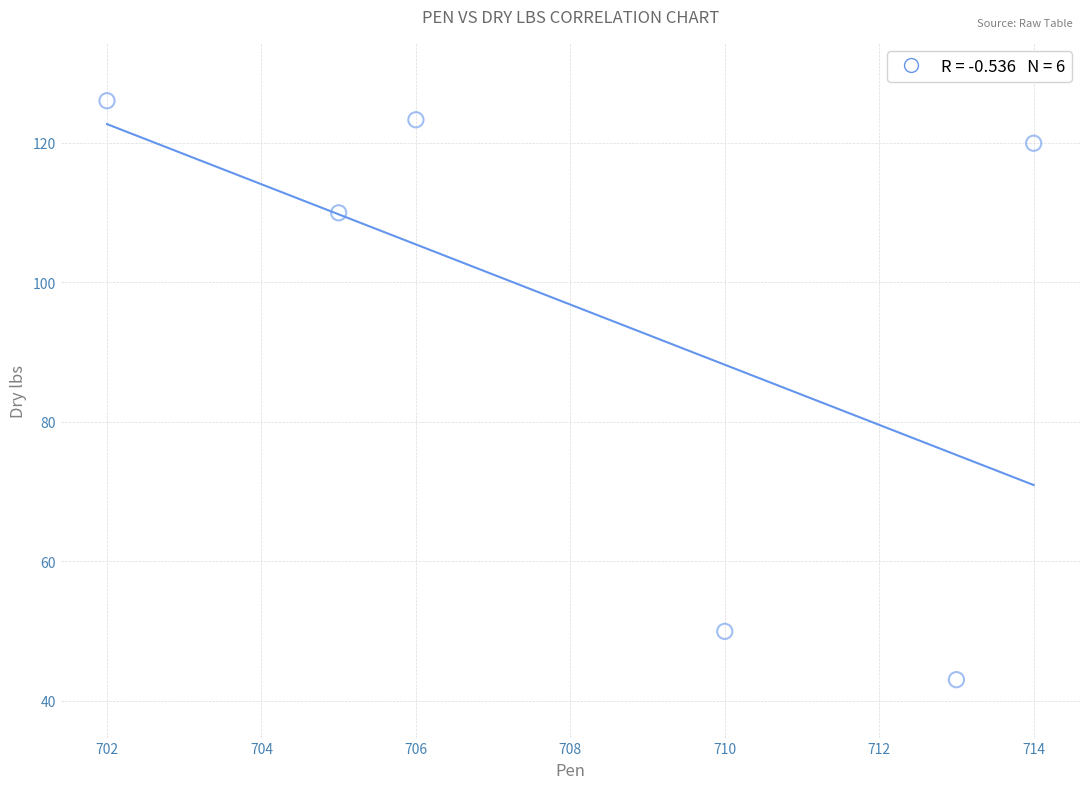

What is the range of X values (max minus min)?

12.0